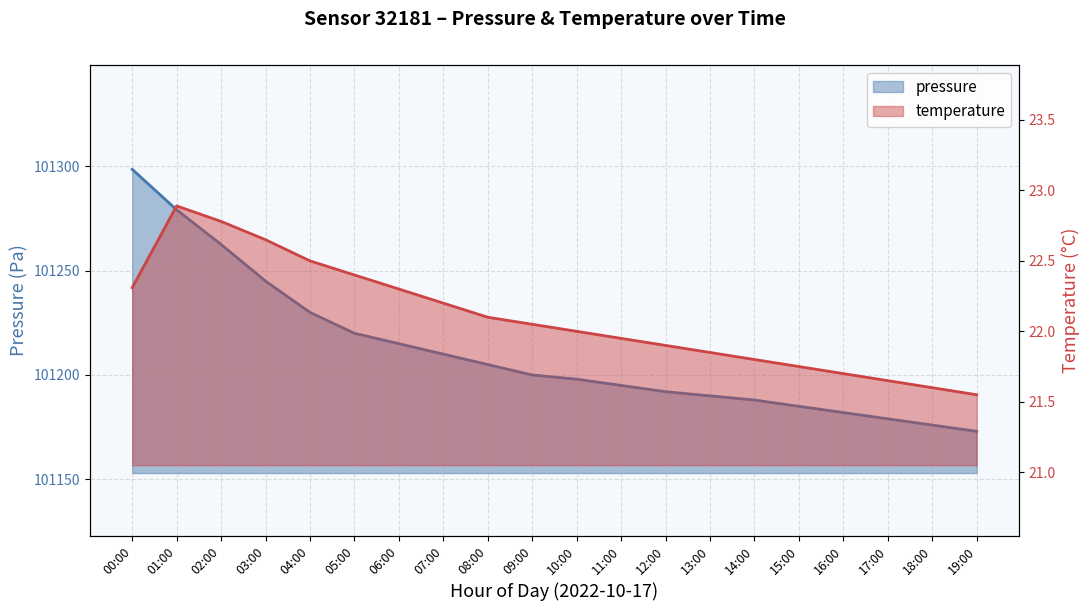

Count the number of categories in the chart.

20